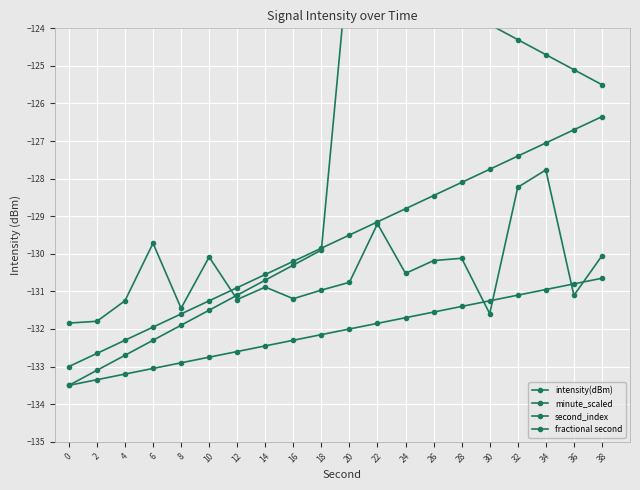

What is the value of the intensity(dBm) point at the 19th from the left?

-131.1